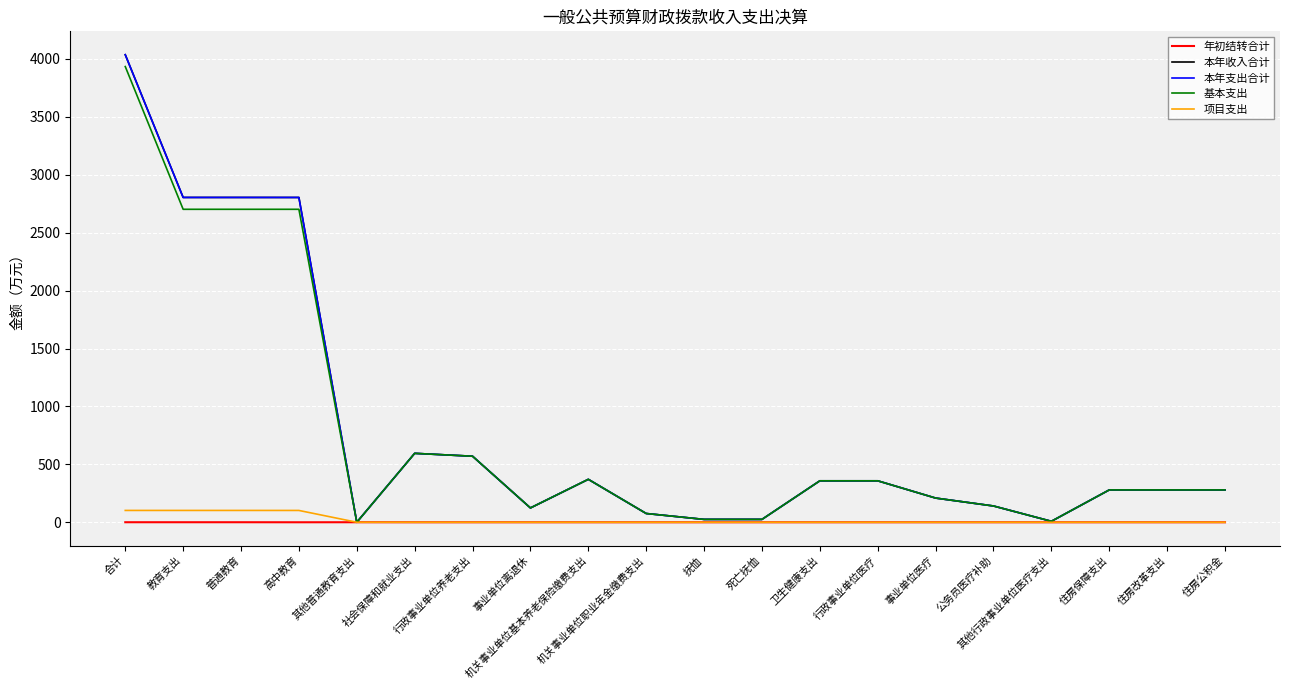

Where is the first local maximum for 本年支出合计?

社会保障和就业支出